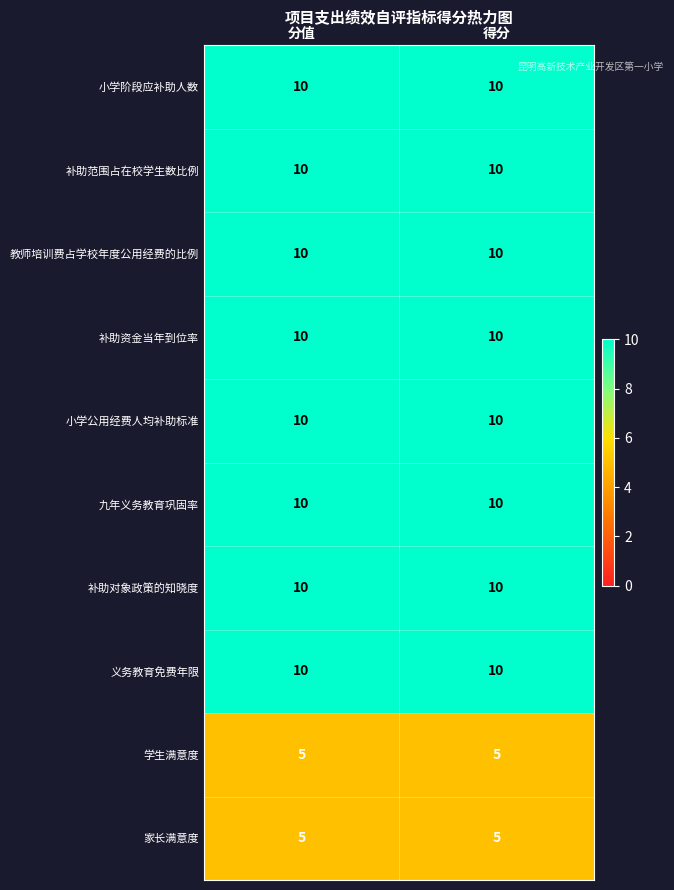

True or false: 九年义务教育巩固率 has a value of 10 at 分值.

True